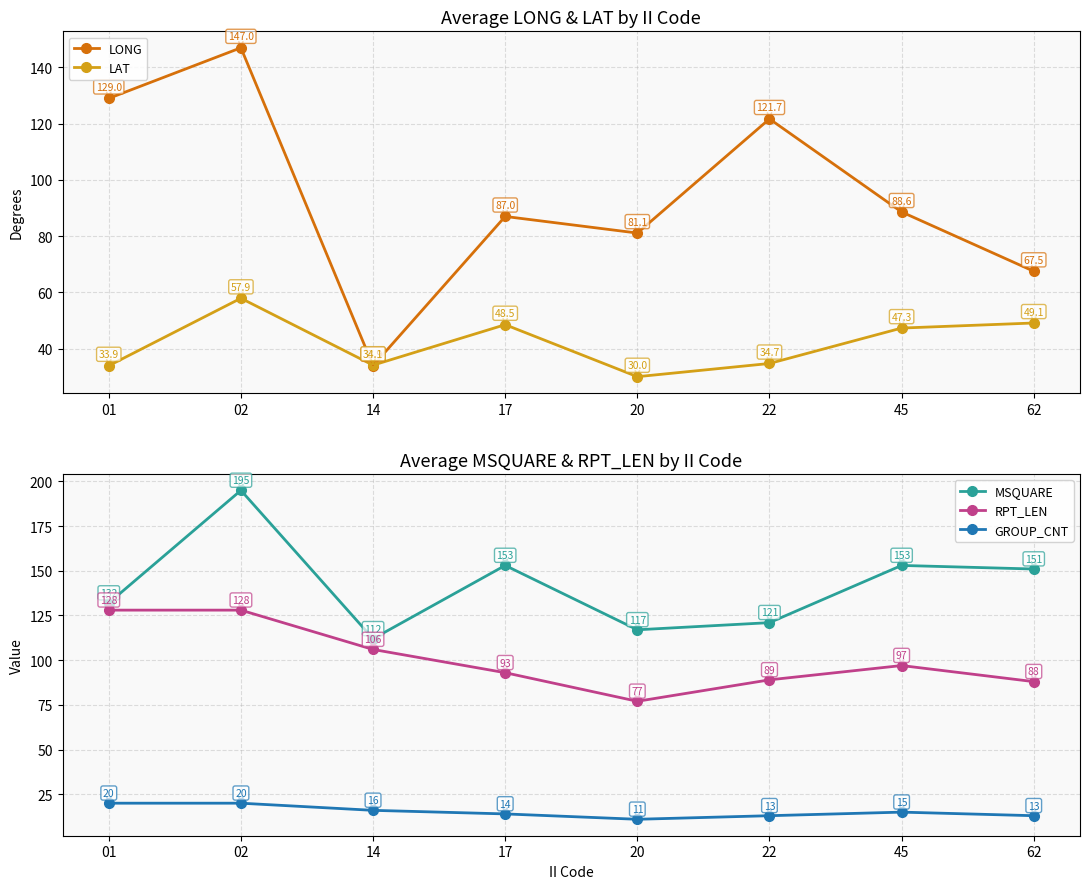

Which series has the largest total across all categories?

MSQUARE